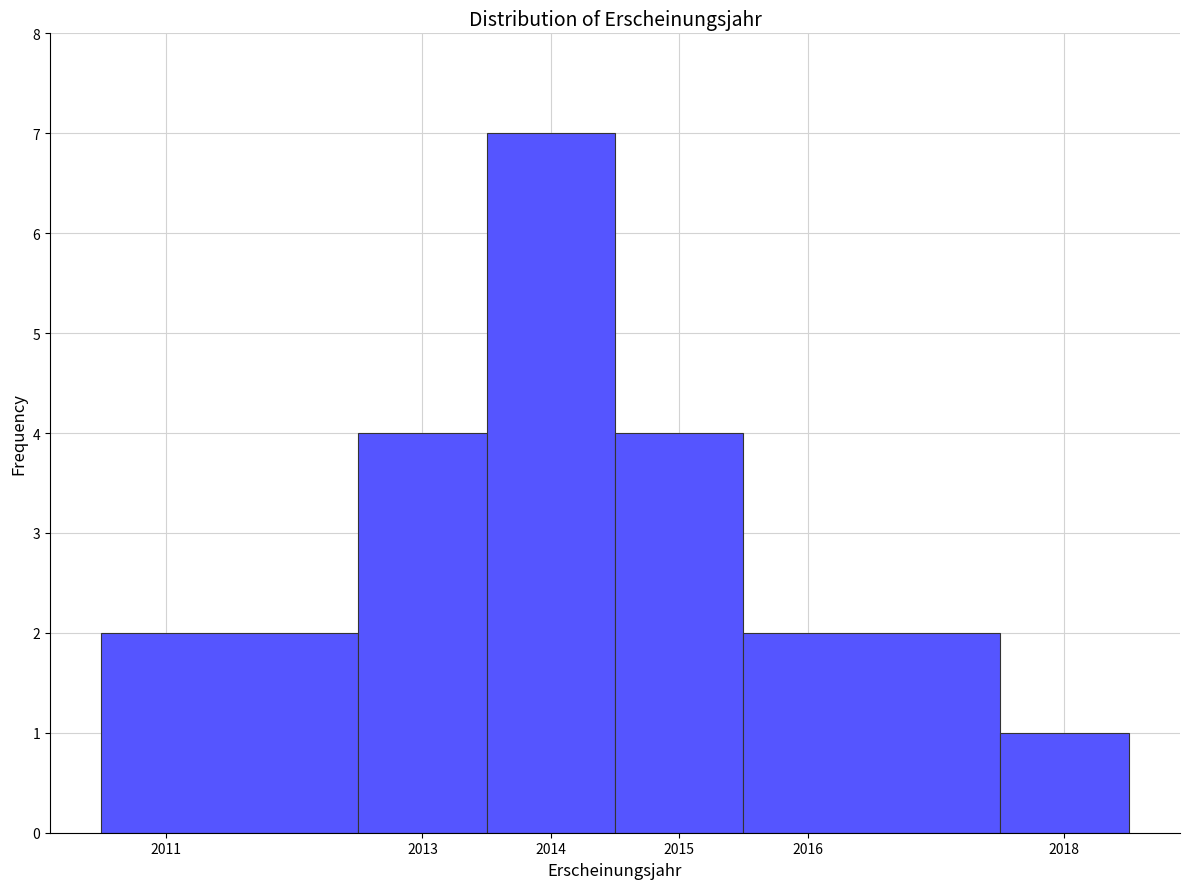

What is the height of the bar covering 2012.5 to 2013.5 on the x-axis? The values are not printed on the chart, so give them approximately, as read against the axis.

4